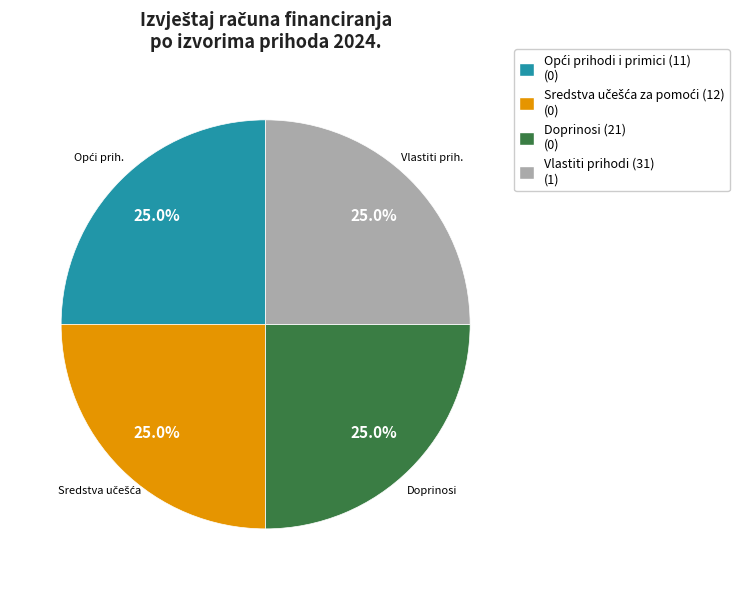

Does Doprinosi (21) represent more than half of the total?

No